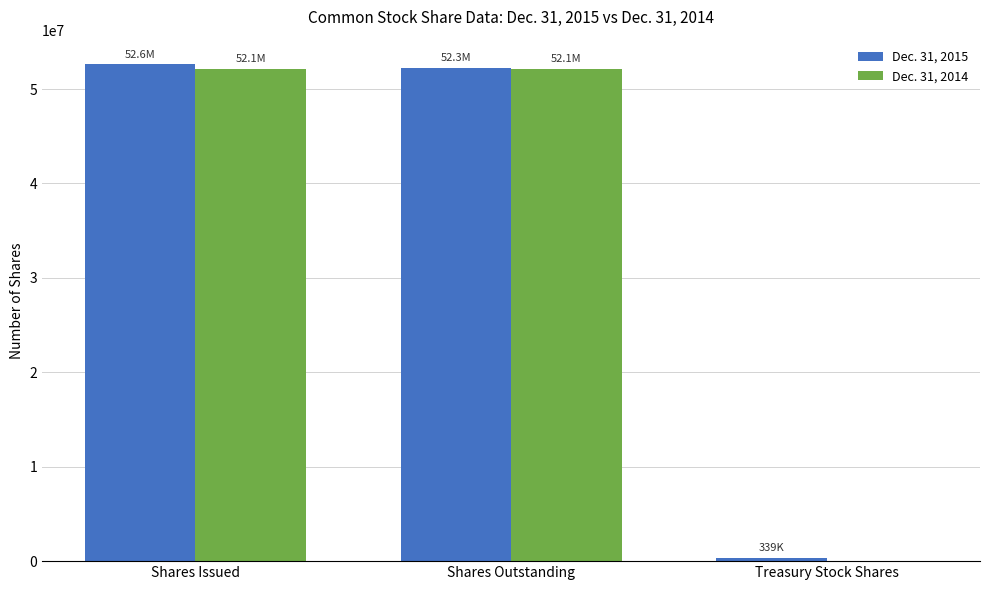

What is the greatest value displayed?

52598005